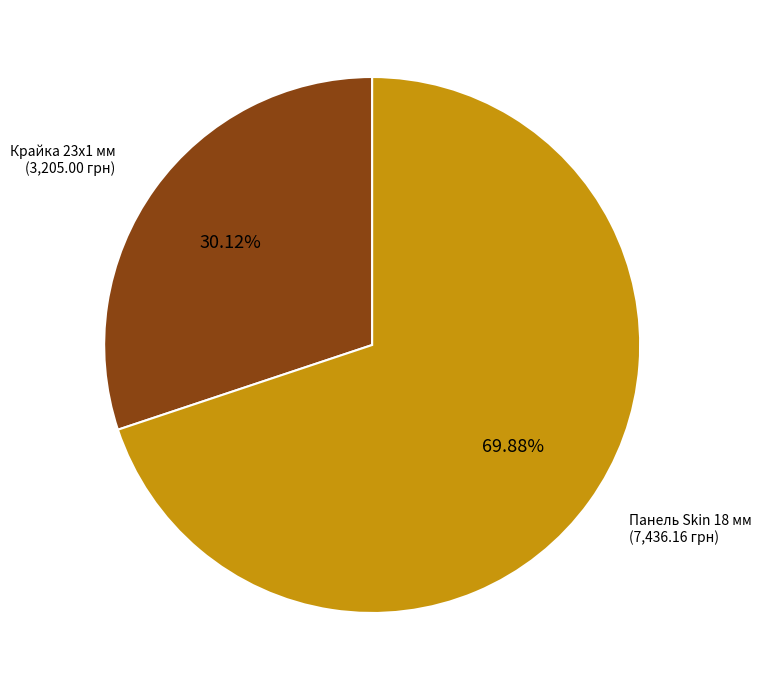

Is there any slice that represents more than half of the pie?

Yes